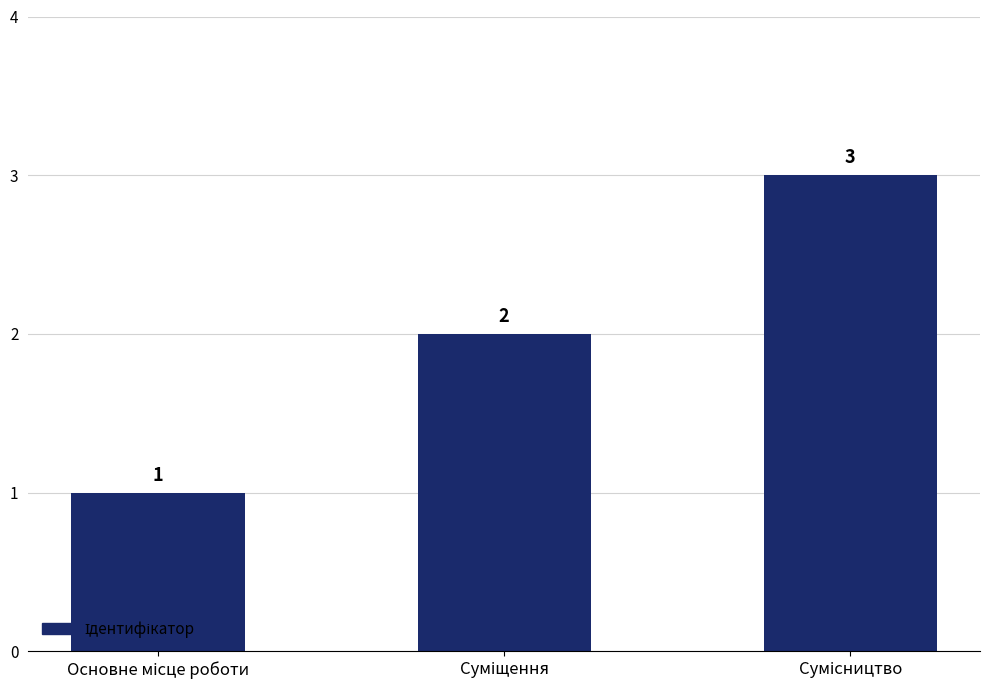

How many bars are there in total?

3